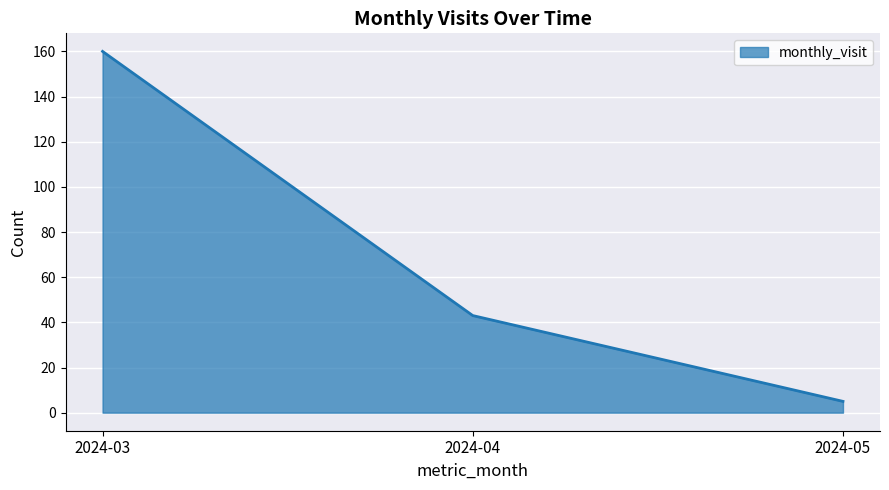

Does the chart have visible grid lines?

Yes